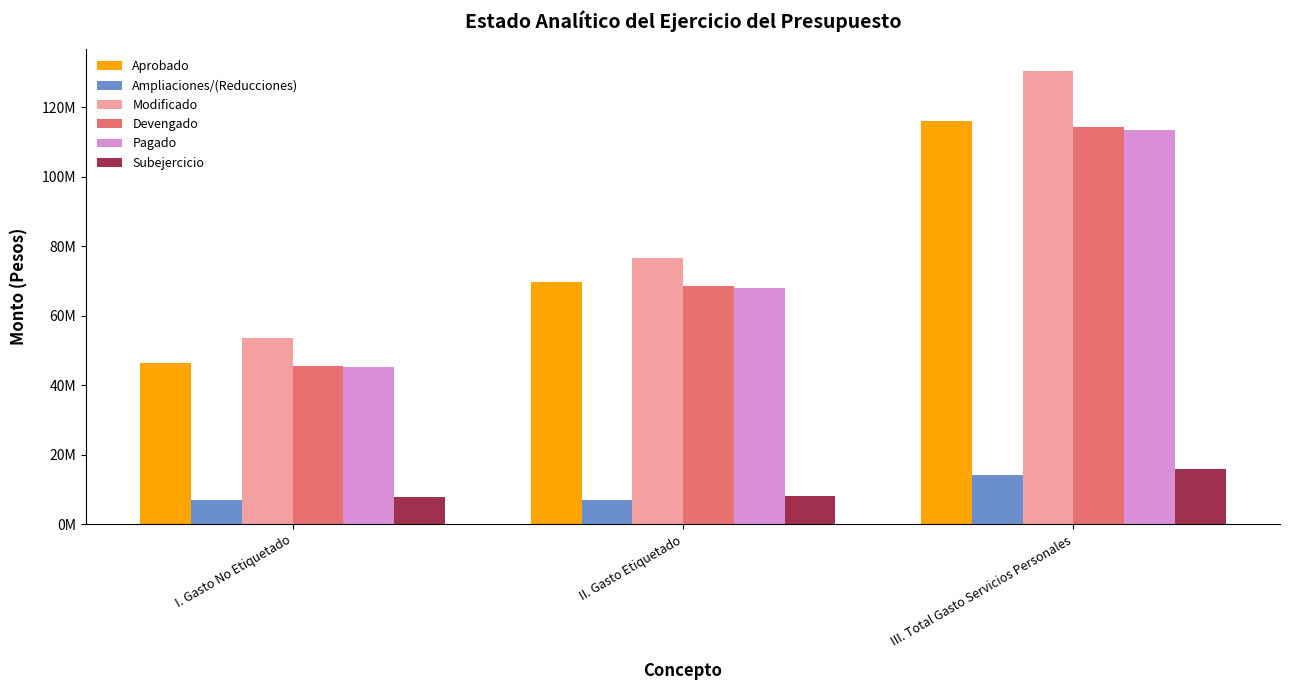

Between II. Gasto Etiquetado and I. Gasto No Etiquetado, which is larger?

II. Gasto Etiquetado